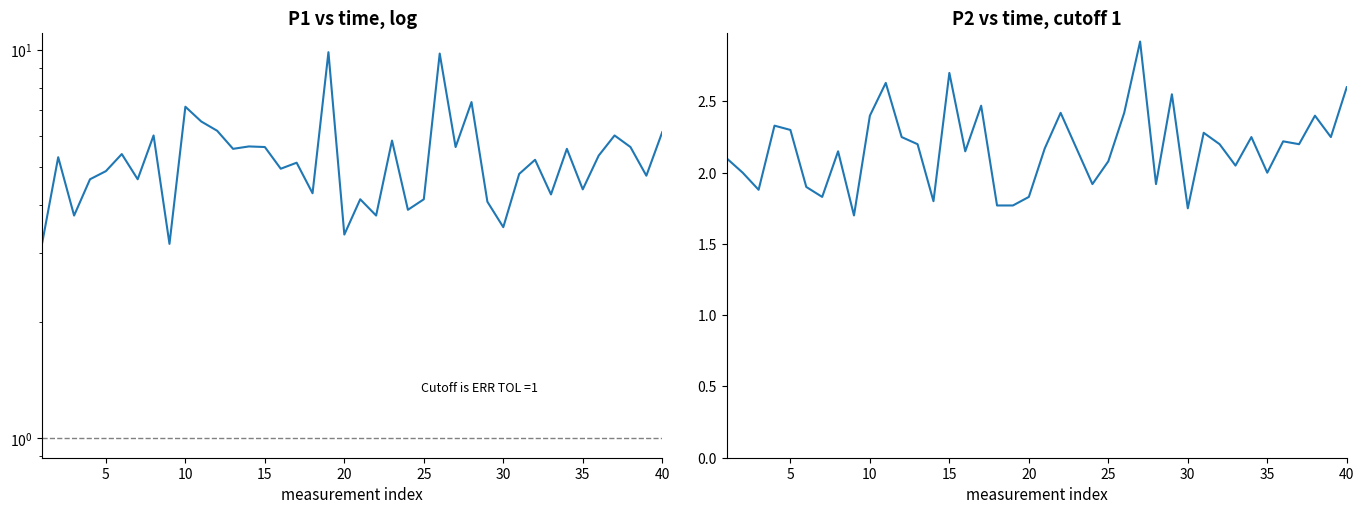

What is the spread (max minus min) of values at 25?

2.0